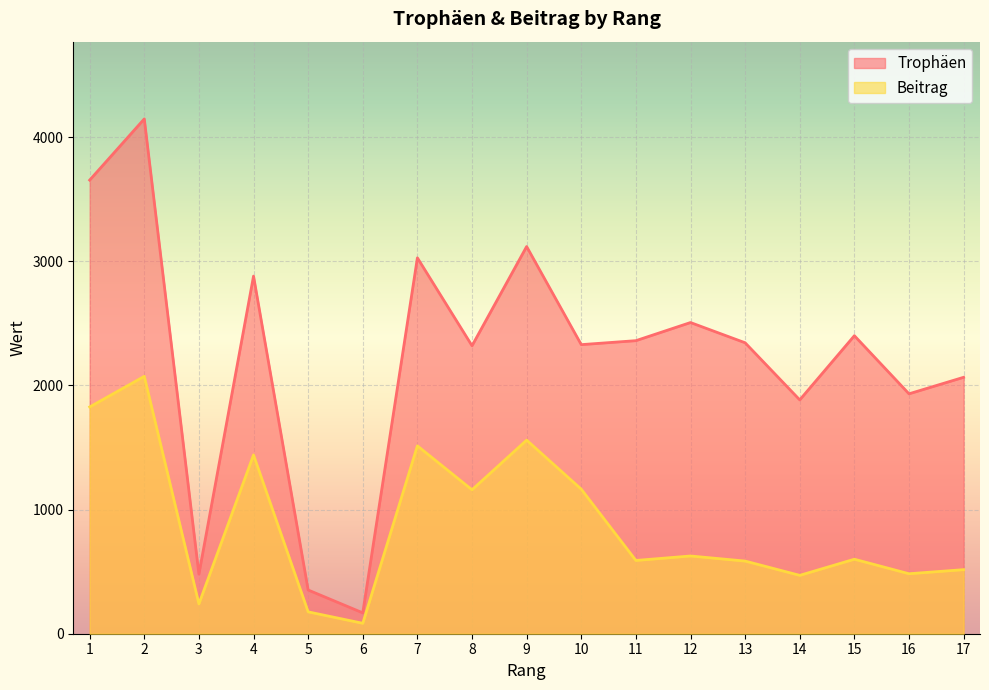

What are all the series names shown in the legend?

Trophäen, Beitrag